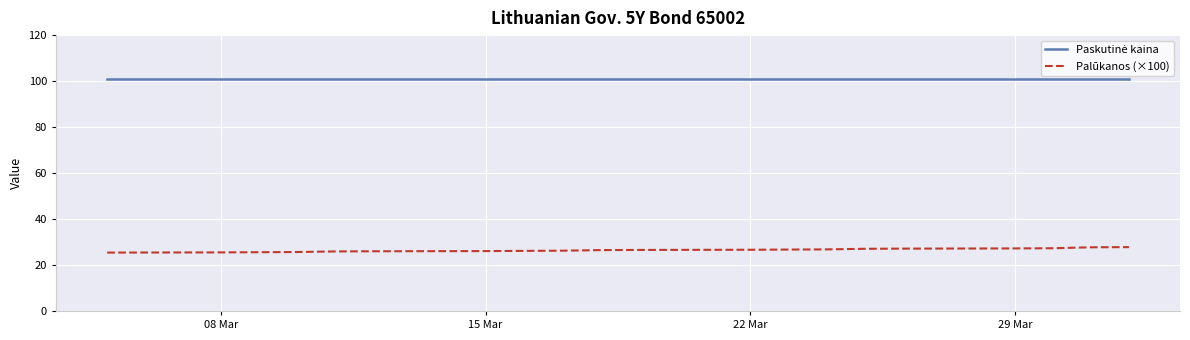

What is the smallest value displayed?

25.4